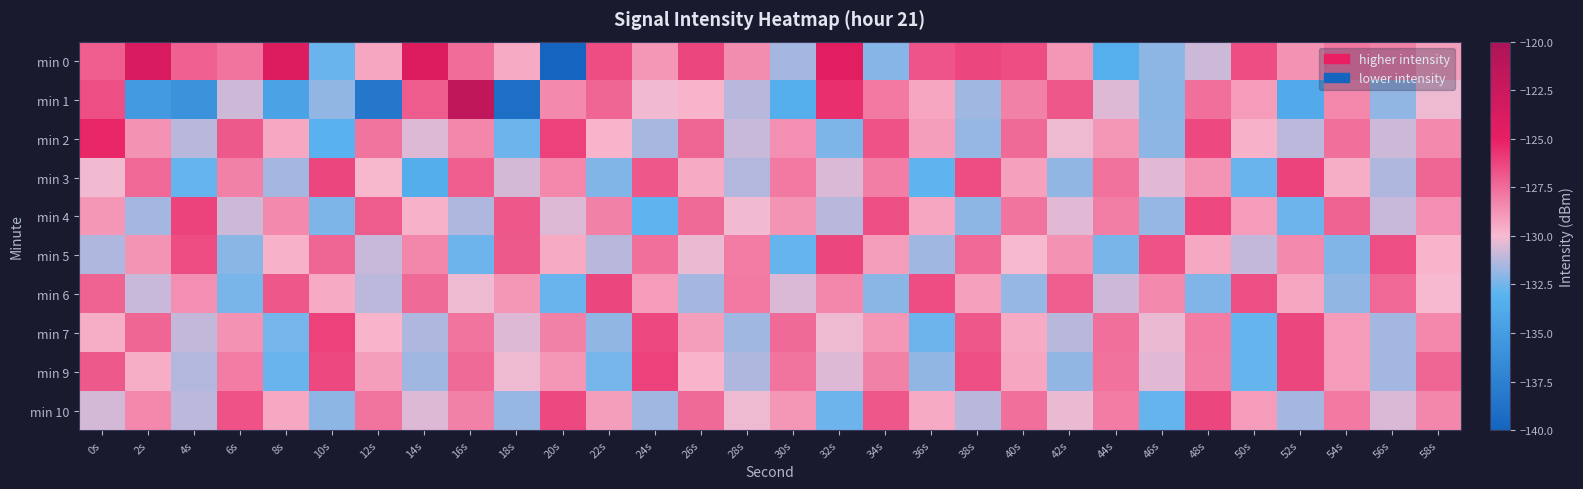

Reading left to right, what are all the values shown in this chart?

min 0: 0s=-127.1	2s=-123.7	4s=-127.1	6s=-127.8	8s=-124.1	10s=-132.7	12s=-129.3	14s=-124.1	16s=-127.6	18s=-129.5	20s=-139.9	22s=-126.5	24s=-128.9	26s=-126.3	28s=-128.5	30s=-131.6	32s=-124.6	34s=-132.2	36s=-126.8	38s=-126.3	40s=-126.5	42s=-128.9	44s=-133.3	46s=-132.0	48s=-130.8	50s=-126.5	52s=-128.7	54s=-127.9	56s=-128.1	58s=-129.1
min 1: 0s=-126.6	2s=-135.3	4s=-136.0	6s=-130.8	8s=-134.5	10s=-131.9	12s=-138.3	14s=-127.0	16s=-121.6	18s=-139.1	20s=-128.5	22s=-127.3	24s=-130.1	26s=-129.8	28s=-131.2	30s=-133.4	32s=-125.6	34s=-127.9	36s=-129.3	38s=-131.7	40s=-128.2	42s=-126.8	44s=-130.5	46s=-132.1	48s=-127.6	50s=-129.0	52s=-133.8	54s=-128.4	56s=-131.9	58s=-130.2
min 2: 0s=-125.3	2s=-128.7	4s=-131.2	6s=-126.9	8s=-129.4	10s=-133.1	12s=-127.8	14s=-130.5	16s=-128.3	18s=-132.6	20s=-126.1	22s=-129.8	24s=-131.5	26s=-127.3	28s=-130.9	30s=-128.6	32s=-132.3	34s=-126.7	36s=-129.1	38s=-131.8	40s=-127.5	42s=-130.2	44s=-128.9	46s=-132.0	48s=-126.4	50s=-129.7	52s=-131.1	54s=-127.6	56s=-130.8	58s=-128.5
min 3: 0s=-130.1	2s=-127.4	4s=-132.8	6s=-128.2	8s=-131.6	10s=-126.3	12s=-129.9	14s=-133.5	16s=-127.1	18s=-130.7	20s=-128.4	22s=-132.2	24s=-126.8	26s=-129.5	28s=-131.3	30s=-127.9	32s=-130.6	34s=-128.1	36s=-132.9	38s=-126.5	40s=-129.2	42s=-131.9	44s=-127.7	46s=-130.4	48s=-128.8	50s=-132.7	52s=-126.2	54s=-129.6	56s=-131.4	58s=-127.3
min 4: 0s=-128.9	2s=-131.6	4s=-126.2	6s=-130.8	8s=-128.5	10s=-132.3	12s=-127.0	14s=-129.7	16s=-131.4	18s=-126.8	20s=-130.5	22s=-128.2	24s=-132.9	26s=-127.5	28s=-130.1	30s=-128.8	32s=-131.2	34s=-126.6	36s=-129.3	38s=-132.0	40s=-127.8	42s=-130.4	44s=-128.1	46s=-131.8	48s=-126.4	50s=-129.0	52s=-132.6	54s=-127.2	56s=-130.9	58s=-128.6
min 5: 0s=-131.4	2s=-128.8	4s=-126.5	6s=-132.1	8s=-129.7	10s=-127.3	12s=-130.9	14s=-128.3	16s=-132.6	18s=-126.9	20s=-129.5	22s=-131.2	24s=-127.6	26s=-130.3	28s=-128.0	30s=-132.8	32s=-126.3	34s=-129.1	36s=-131.7	38s=-127.4	40s=-130.0	42s=-128.7	44s=-132.4	46s=-126.7	48s=-129.4	50s=-131.0	52s=-128.5	54s=-132.2	56s=-126.6	58s=-129.8
min 6: 0s=-127.2	2s=-130.9	4s=-128.6	6s=-132.4	8s=-126.8	10s=-129.5	12s=-131.1	14s=-127.5	16s=-130.2	18s=-128.9	20s=-132.7	22s=-126.3	24s=-129.0	26s=-131.6	28s=-127.9	30s=-130.6	32s=-128.3	34s=-132.1	36s=-126.5	38s=-129.2	40s=-131.8	42s=-127.1	44s=-130.8	46s=-128.5	48s=-132.2	50s=-126.6	52s=-129.3	54s=-131.9	56s=-127.4	58s=-130.0
min 7: 0s=-129.6	2s=-127.3	4s=-131.0	6s=-128.7	8s=-132.5	10s=-126.1	12s=-129.8	14s=-131.4	16s=-127.8	18s=-130.5	20s=-128.2	22s=-131.9	24s=-126.4	26s=-129.1	28s=-131.7	30s=-127.5	32s=-130.2	34s=-128.9	36s=-132.6	38s=-126.8	40s=-129.5	42s=-131.2	44s=-127.6	46s=-130.3	48s=-128.0	50s=-132.8	52s=-126.3	54s=-129.0	56s=-131.6	58s=-128.4
min 9: 0s=-126.9	2s=-129.6	4s=-131.3	6s=-128.0	8s=-132.7	10s=-126.4	12s=-129.1	14s=-131.7	16s=-127.5	18s=-130.2	20s=-128.9	22s=-132.5	24s=-126.1	26s=-129.8	28s=-131.4	30s=-127.8	32s=-130.5	34s=-128.2	36s=-131.9	38s=-126.6	40s=-129.3	42s=-131.9	44s=-127.7	46s=-130.4	48s=-128.1	50s=-132.8	52s=-126.3	54s=-129.0	56s=-131.6	58s=-127.3
min 10: 0s=-130.7	2s=-128.4	4s=-131.1	6s=-126.7	8s=-129.4	10s=-132.0	12s=-127.8	14s=-130.5	16s=-128.2	18s=-131.8	20s=-126.4	22s=-129.1	24s=-131.7	26s=-127.5	28s=-130.2	30s=-128.9	32s=-132.6	34s=-126.8	36s=-129.5	38s=-131.2	40s=-127.6	42s=-130.3	44s=-128.0	46s=-132.8	48s=-126.3	50s=-129.0	52s=-131.6	54s=-127.9	56s=-130.6	58s=-128.3